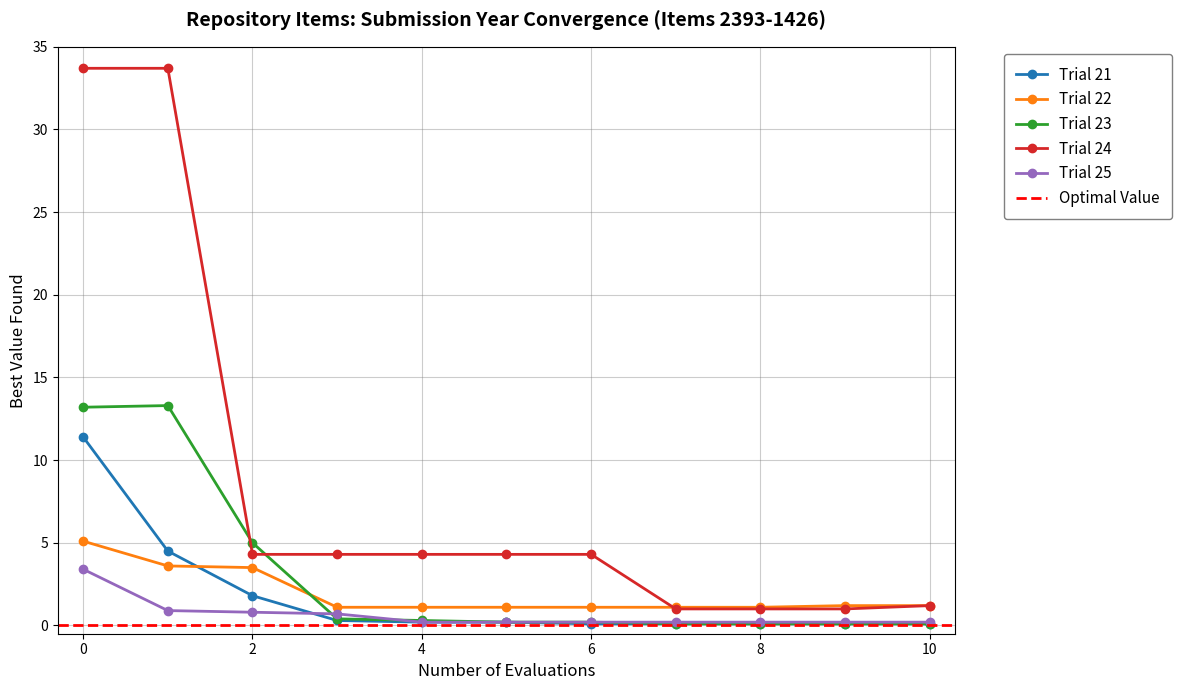

The value of Item 1426 at 2 is 5.7. True or false?

False